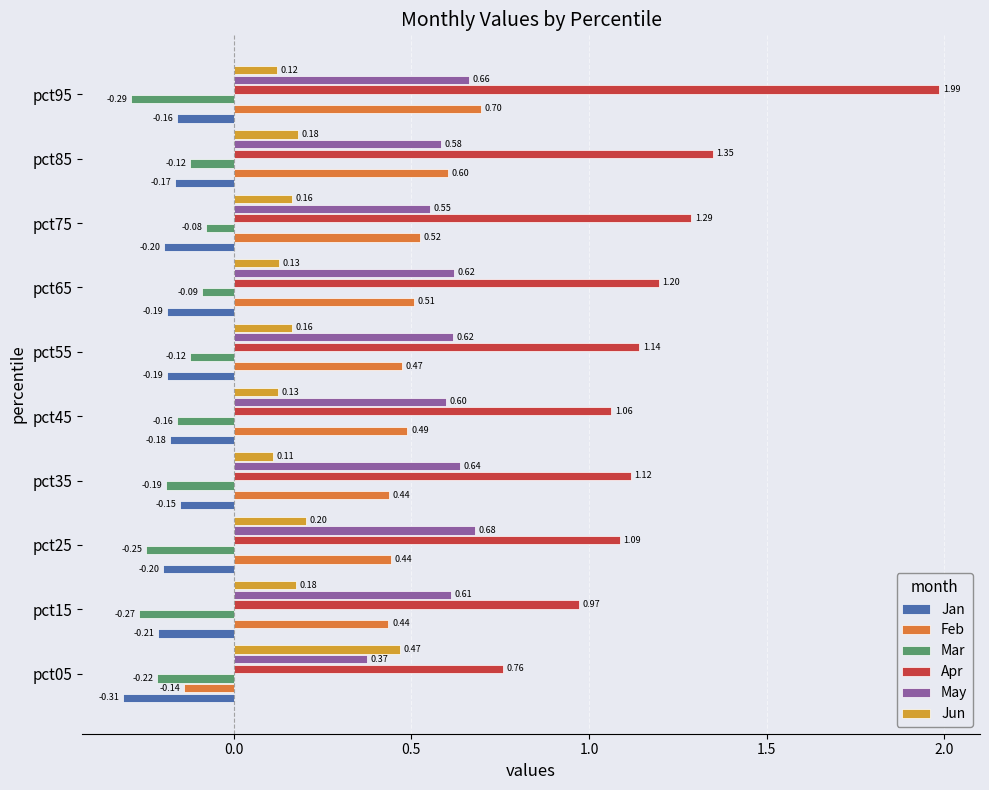

At which label is Feb closest to 0?

pct05